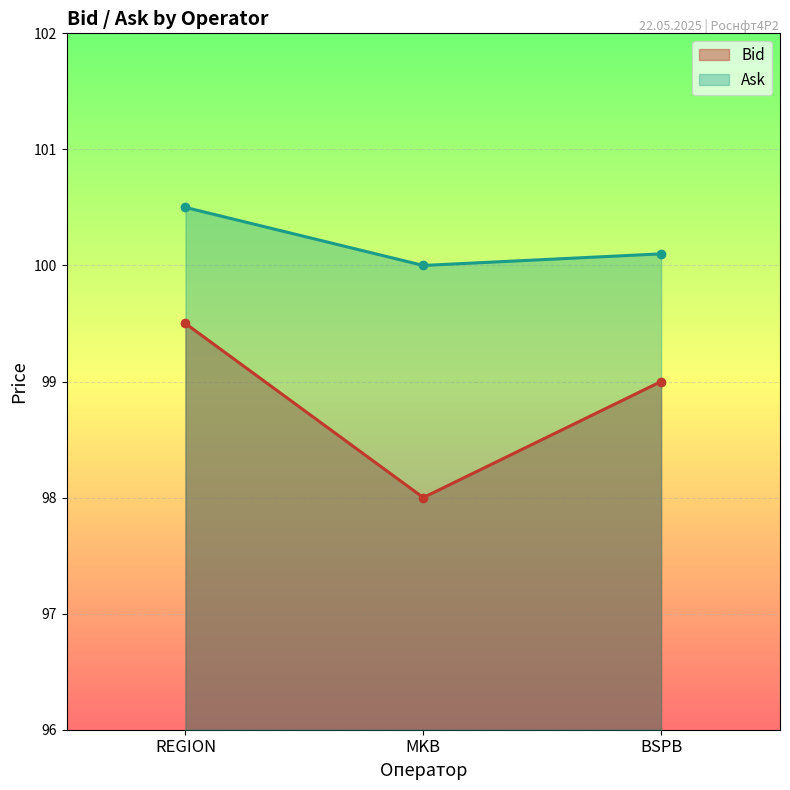

How many series are shown in this chart?

2